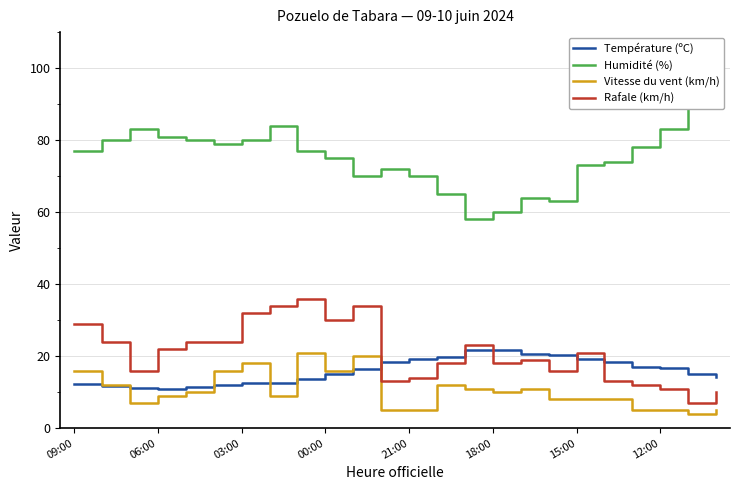

The Rafale (km/h) series shows 43.0 at 03:00. True or false?

False